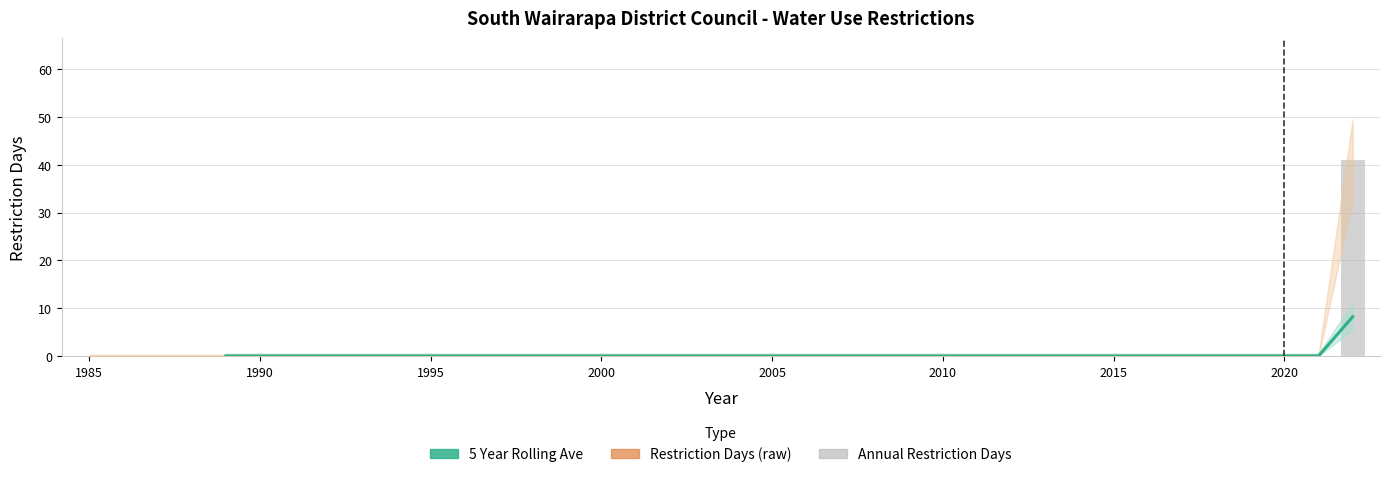

How many bars are there in total?

38